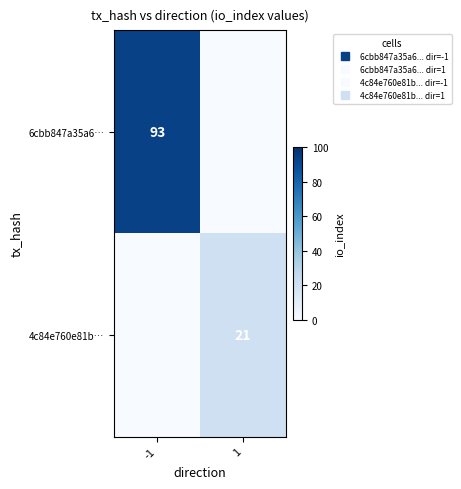

Count the number of data series in this chart.

2